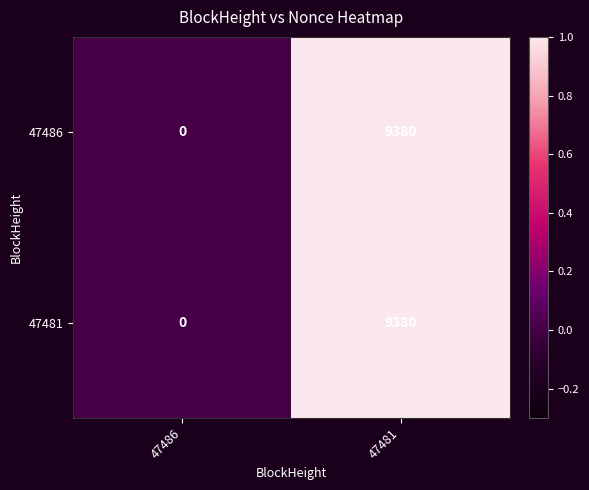

Rank the categories by 47486 value from lowest to highest.

47486, 47481